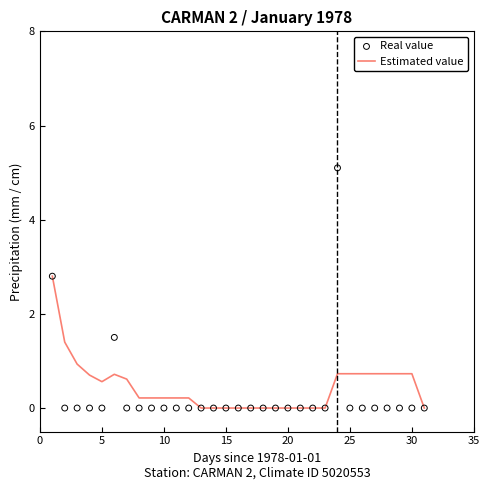

Is it true that Estimated value equals 0.9 at 5?

False